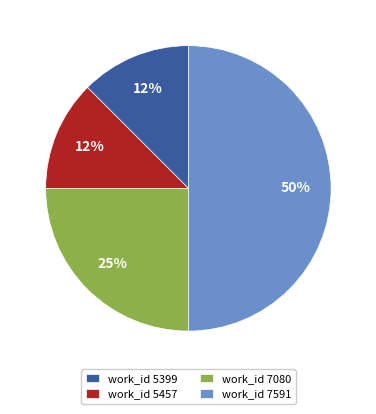

What percentage is the work_id 7080 slice, to the nearest percent?

25%